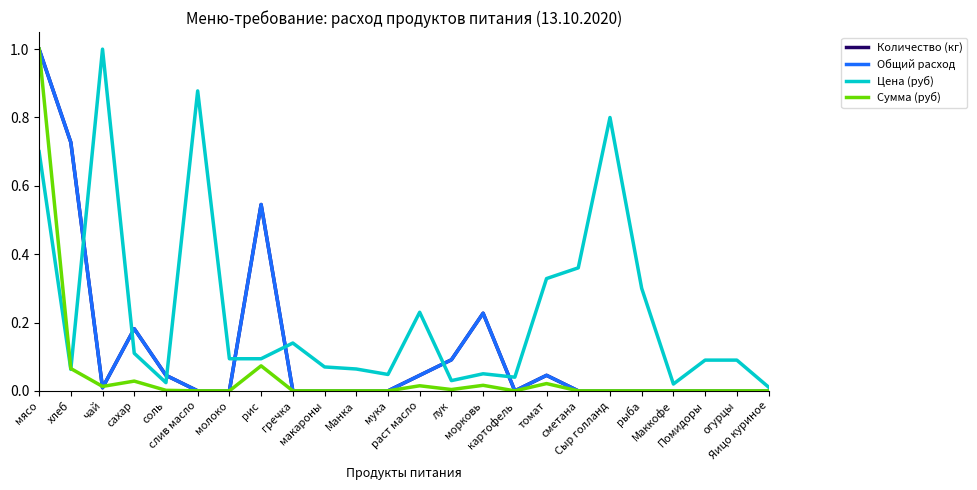

What is the label of the 16th point from the left?

картофель